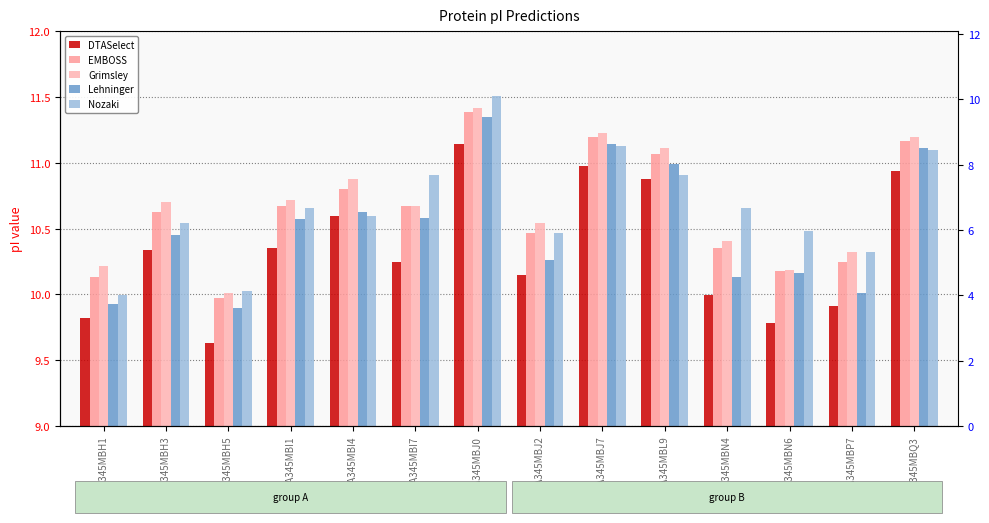

What are all the series names shown in the legend?

DTASelect, EMBOSS, Grimsley, Lehninger, Nozaki